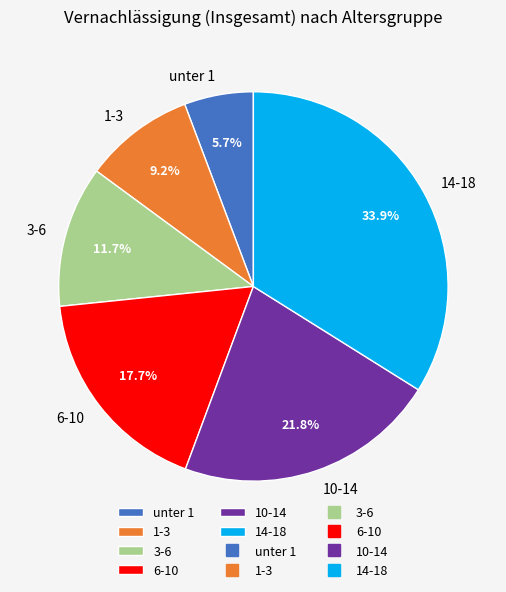

Approximately how many times larger is the value at 14-18 compared to unter 1?

5.9